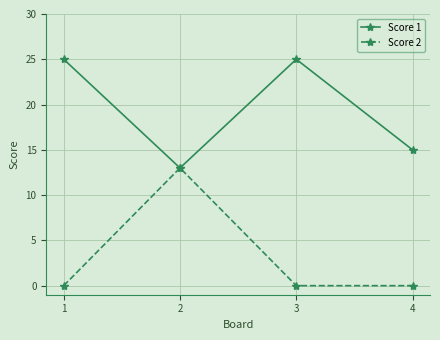

How many interior local peaks does the Score 2 series have?

1